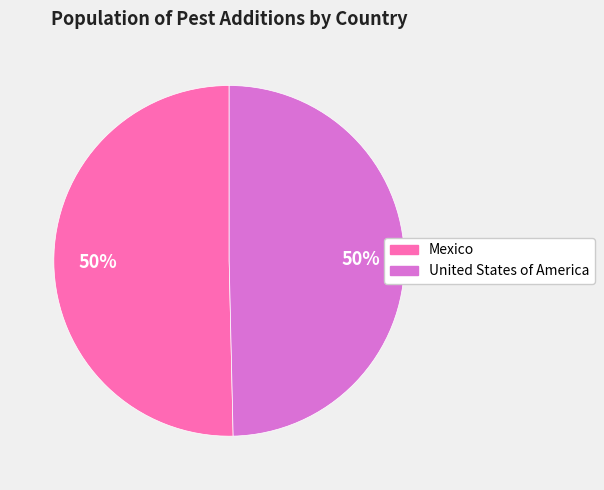

To the nearest percent, what portion does Mexico represent?

50%